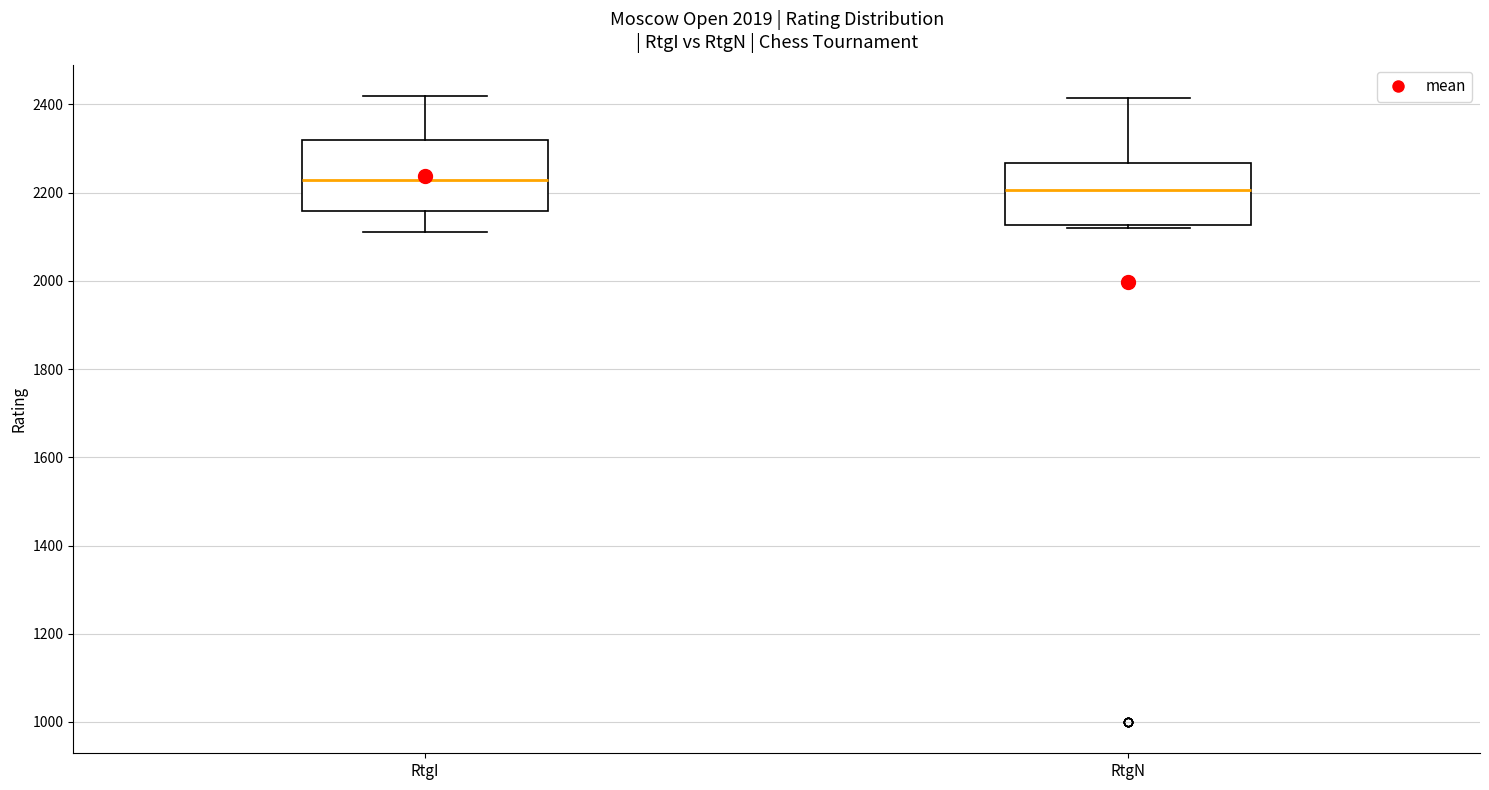

Reading left to right, transcribe this box plot: for each box, give where its median line is, the range the box spans, and where its two whiskers end, as read against the y-axis. The values are not printed on the chart, so give them approximately, as read against the axis.

RtgI: median 2220, box 2160 to 2320, whiskers 2120 to 2420
RtgN: median 2200, box 2120 to 2260, whiskers 2120 (just below the box's lower edge) to 2420